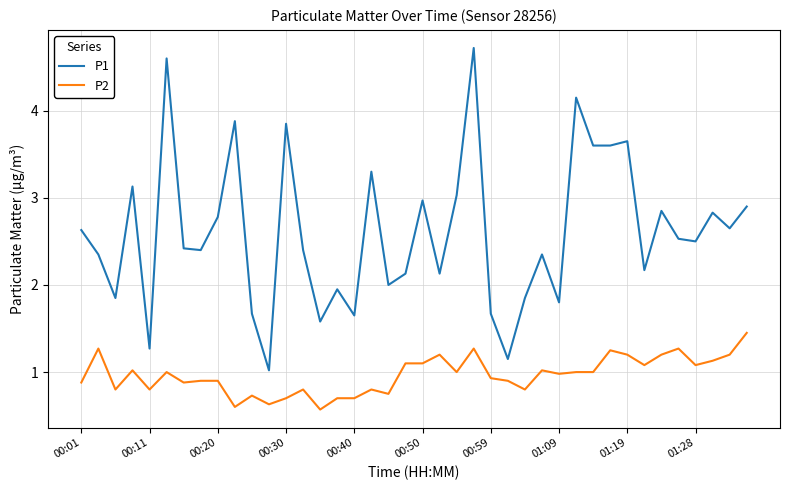

Is this an area chart (filled region under the line)?

No